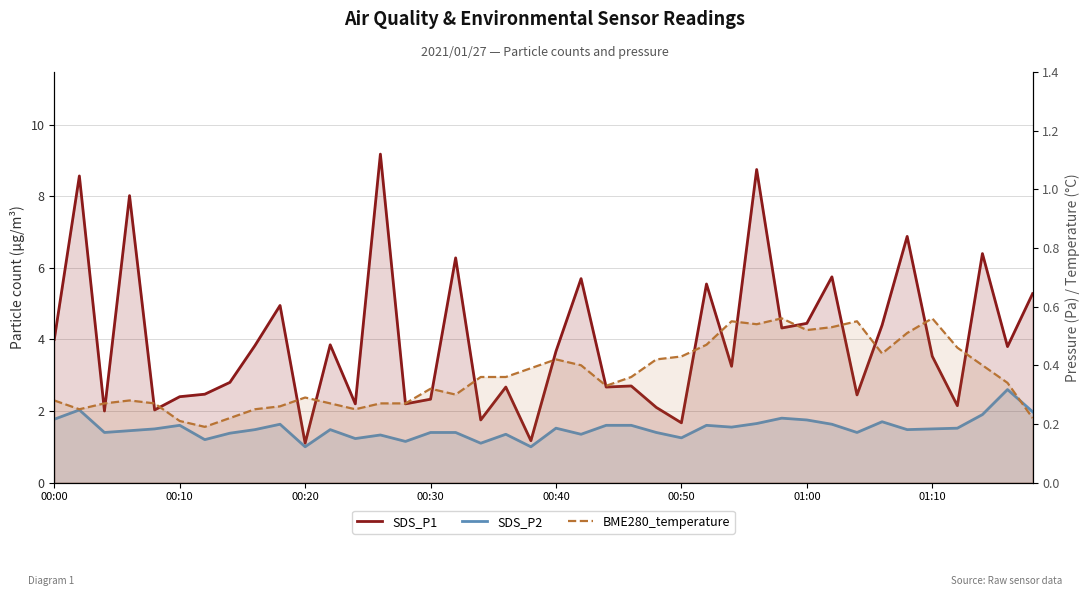

True or false: SDS_P2 and BME280_temperature cross at least once.

False